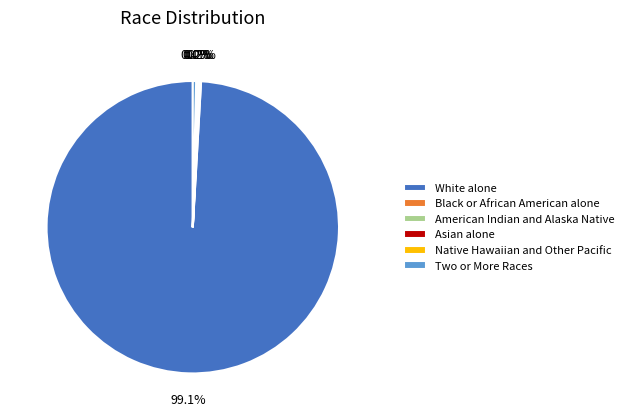

To the nearest percent, what is the difference between the largest and smallest slice percentages?

99%